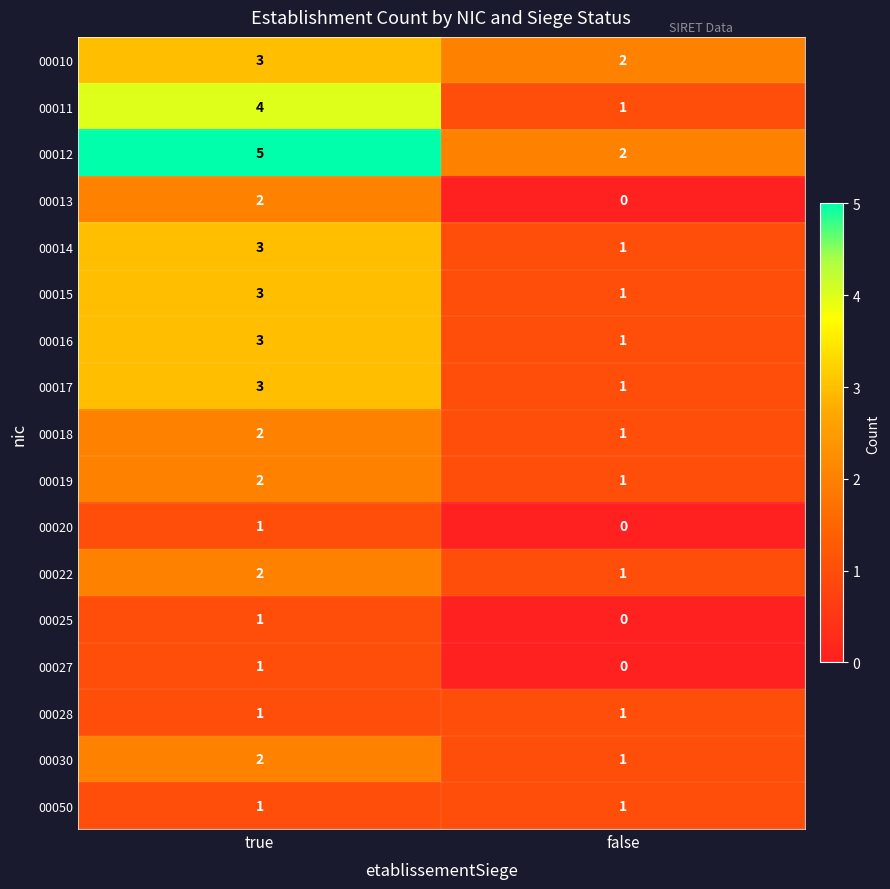

List the labels in order of 00014 value, smallest first.

false, true